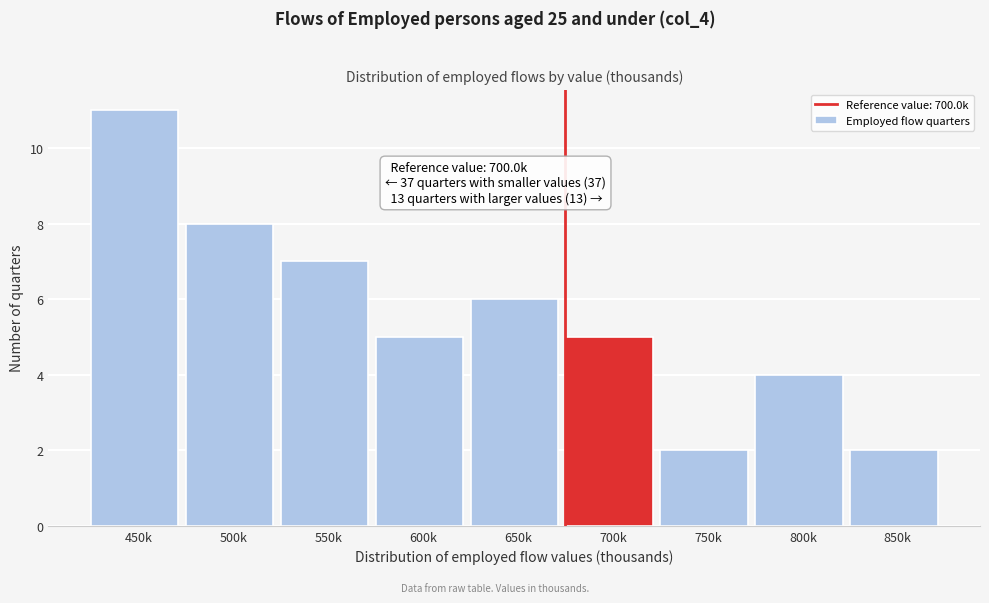

Reading left to right, extract all data points from this chart.

450k=11	500k=8	550k=7	600k=5	650k=6	700k=5	750k=2	800k=4	850k=2